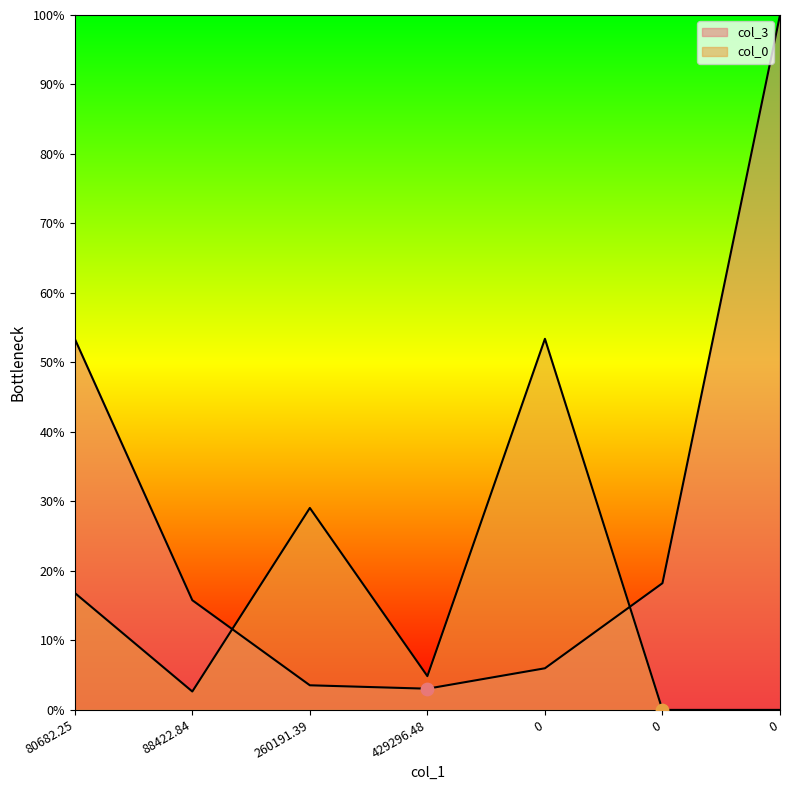

Which series has the widest spread of Y values?

col_3